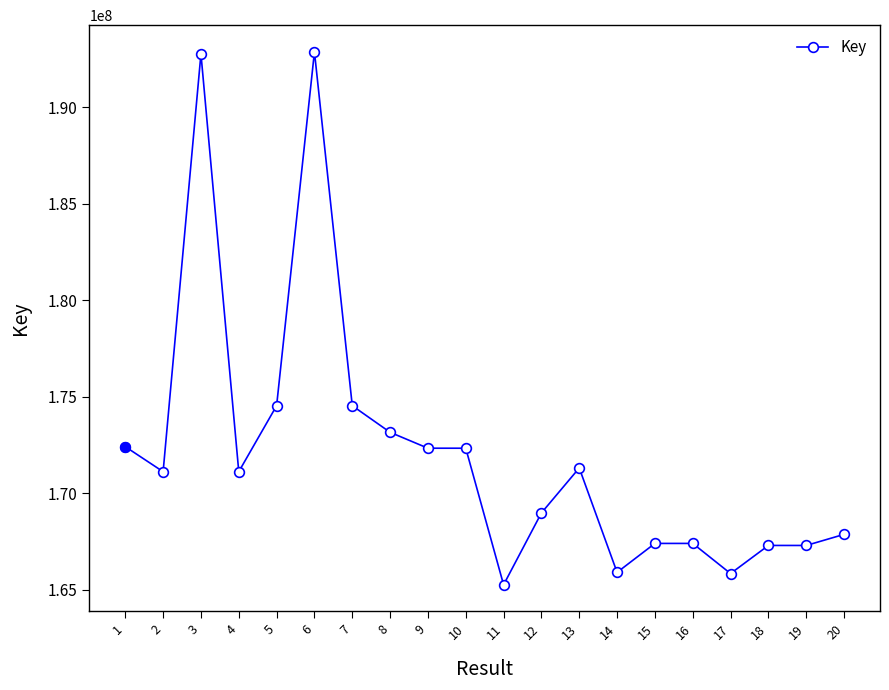

How many categories are shown in the chart?

20